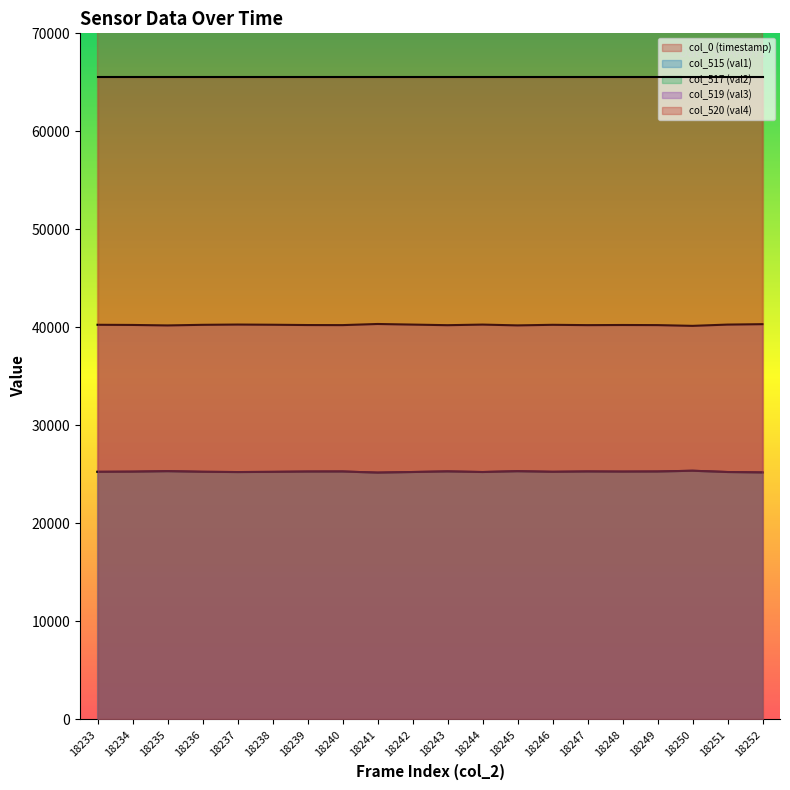

True or false: col_519 (val3) and col_517 (val2) intersect in this chart.

False